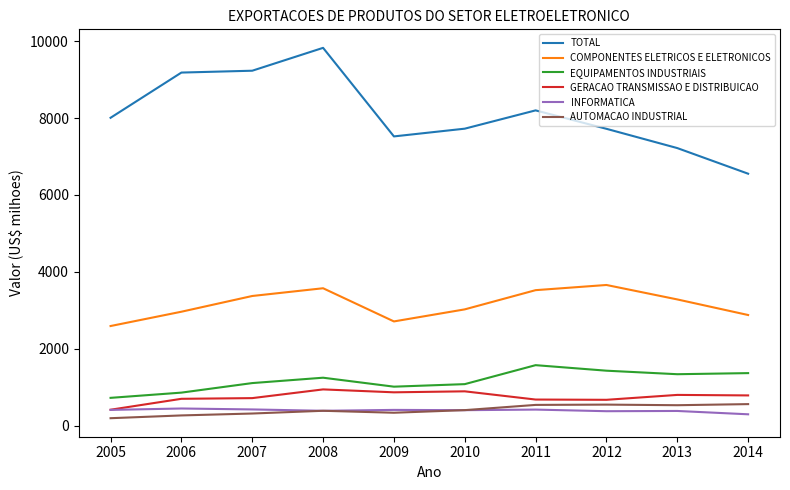

Read the AUTOMACAO INDUSTRIAL value at 2010.

407.4